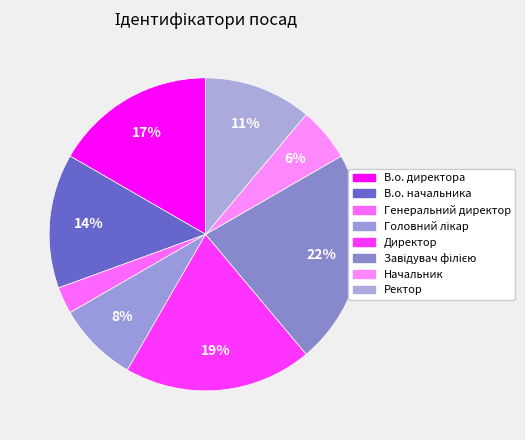

Rank the categories by value from lowest to highest.

Генеральний директор, Начальник, Головний лікар, Ректор, В.о. начальника, В.о. директора, Директор, Завідувач філією